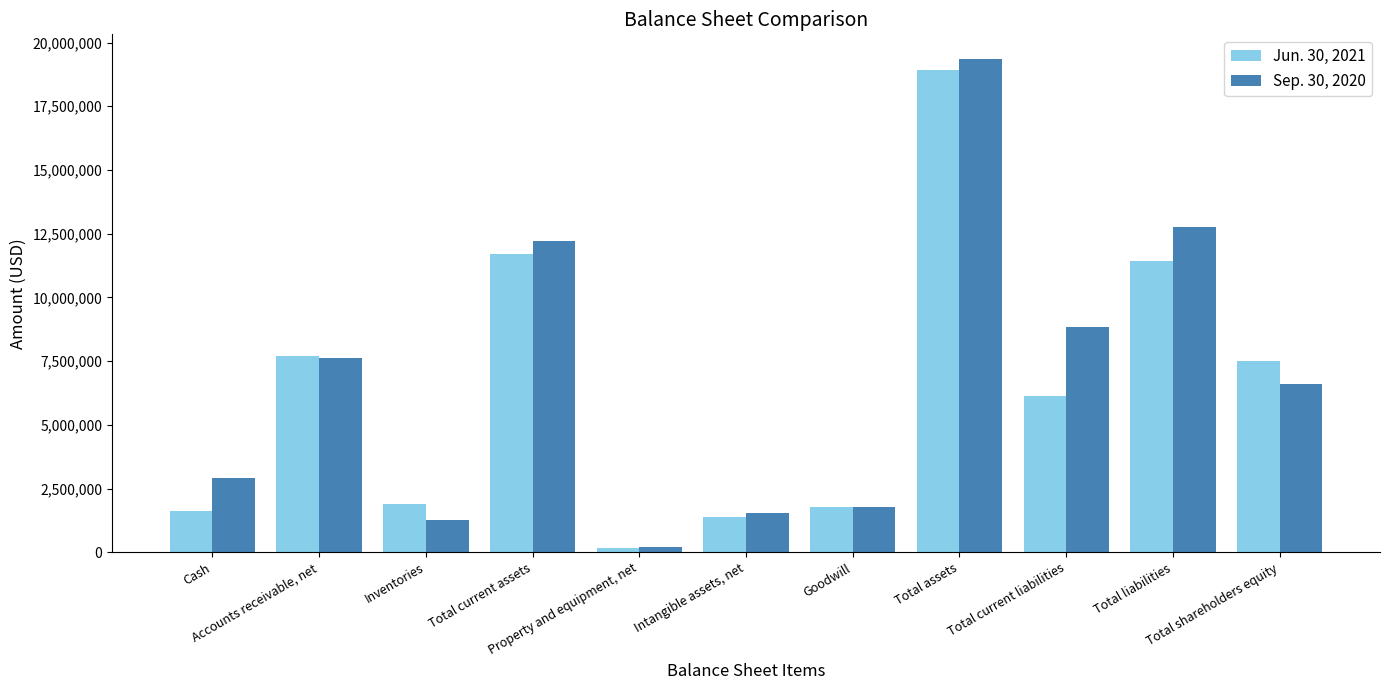

Does the chart contain any negative values?

No